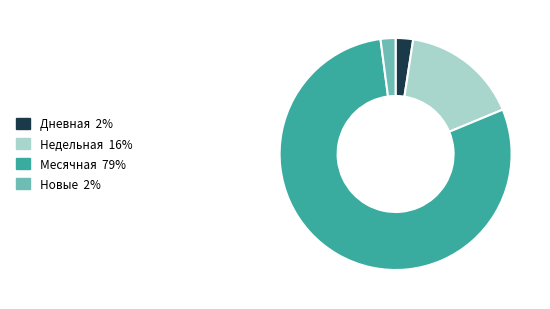

Which slice is the largest?

Месячная 79%